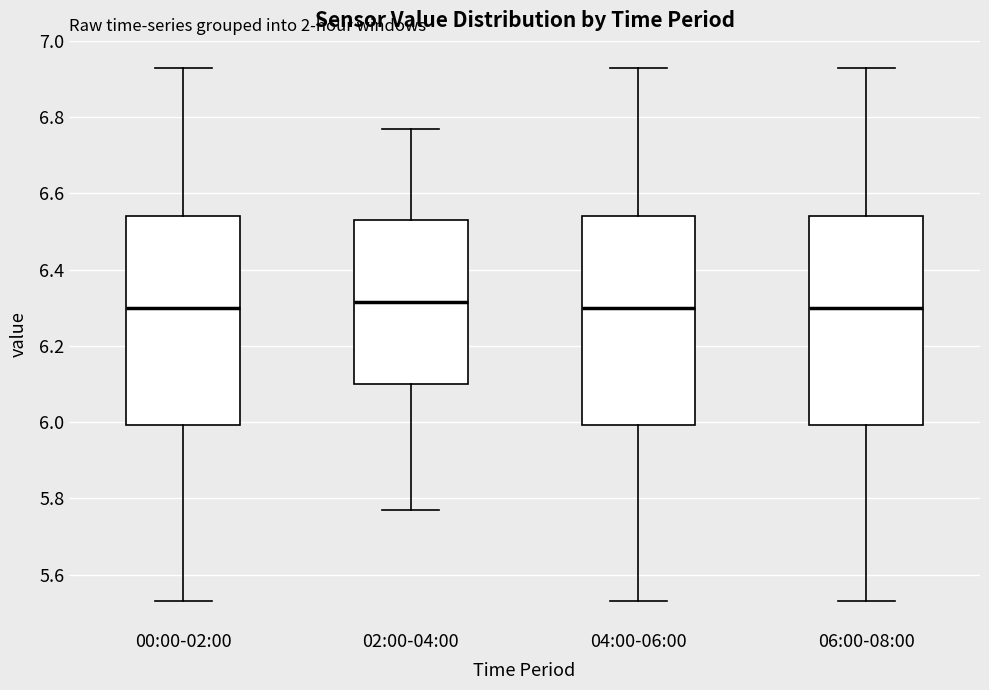

Where does the median line of the box for 00:00-02:00 sit on the y-axis? The values are not printed on the chart, so give them approximately, as read against the axis.

6.30